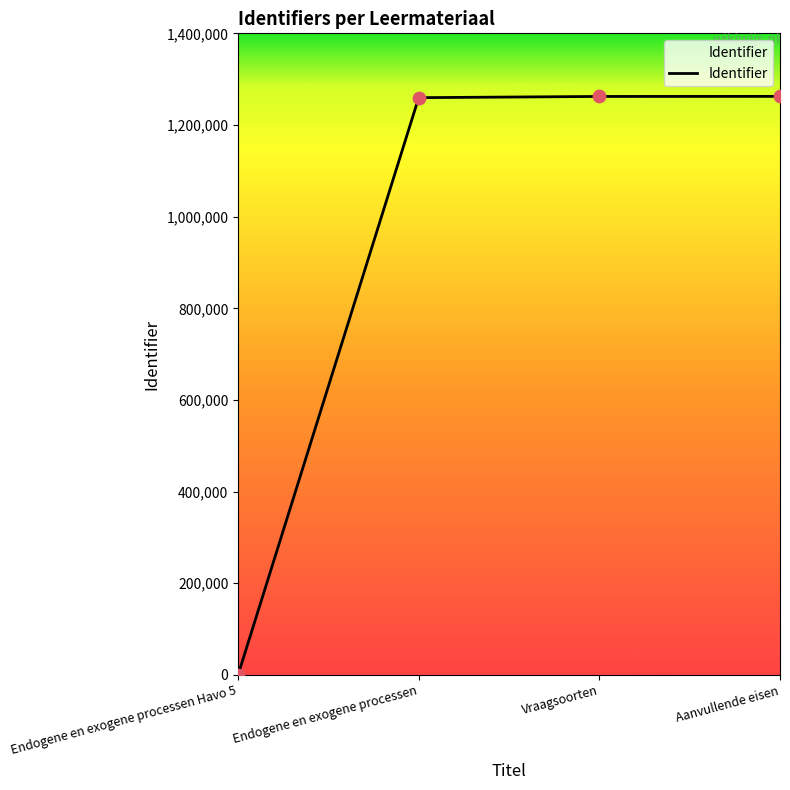

What is the change in value from Endogene en exogene processen Havo 5 to Endogene en exogene processen?

+1259634